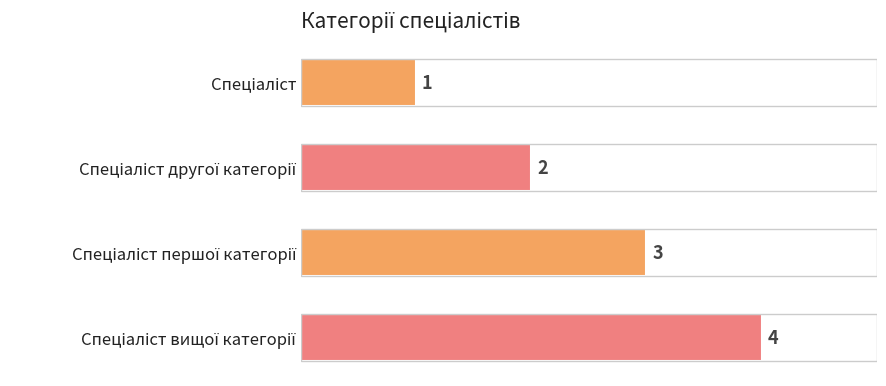

What is the maximum value shown in the chart?

4